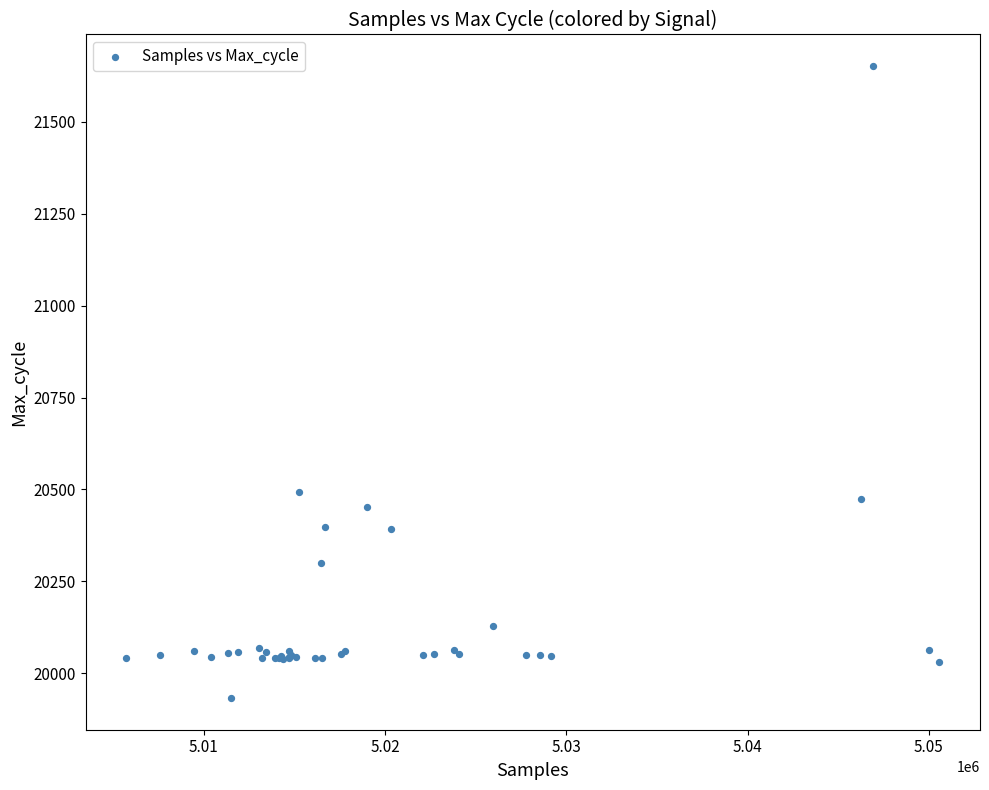

What Y value in the scatter plot is closest to 20792?

20494